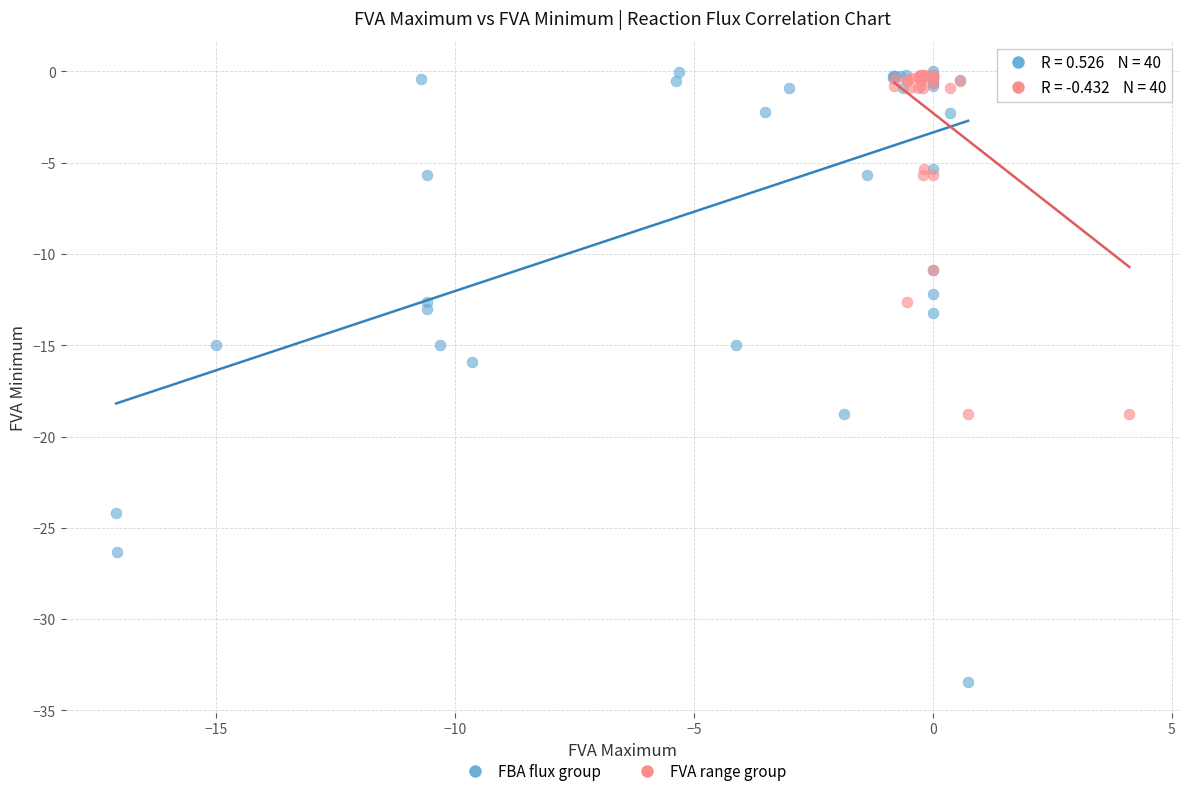

Which series contains the lowest Y value?

FBA flux group